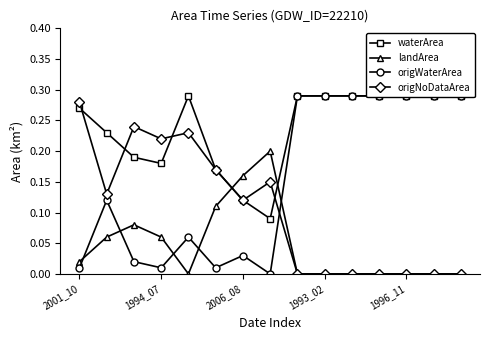

Reading right to left, what are all the values shown in this chart?

waterArea: 0.3	0.3	0.3	0.3	0.3	0.3	0.3	0.1	0.1	0.2	0.3	0.2	0.2	0.2	0.3
landArea: 0.0	0.0	0.0	0.0	0.0	0.0	0.0	0.2	0.2	0.1	0.0	0.1	0.1	0.1	0.0
origWaterArea: 0.3	0.3	0.3	0.3	0.3	0.3	0.3	0.0	0.0	0.0	0.1	0.0	0.0	0.1	0.0
origNoDataArea: 0.0	0.0	0.0	0.0	0.0	0.0	0.0	0.1	0.1	0.2	0.2	0.2	0.2	0.1	0.3